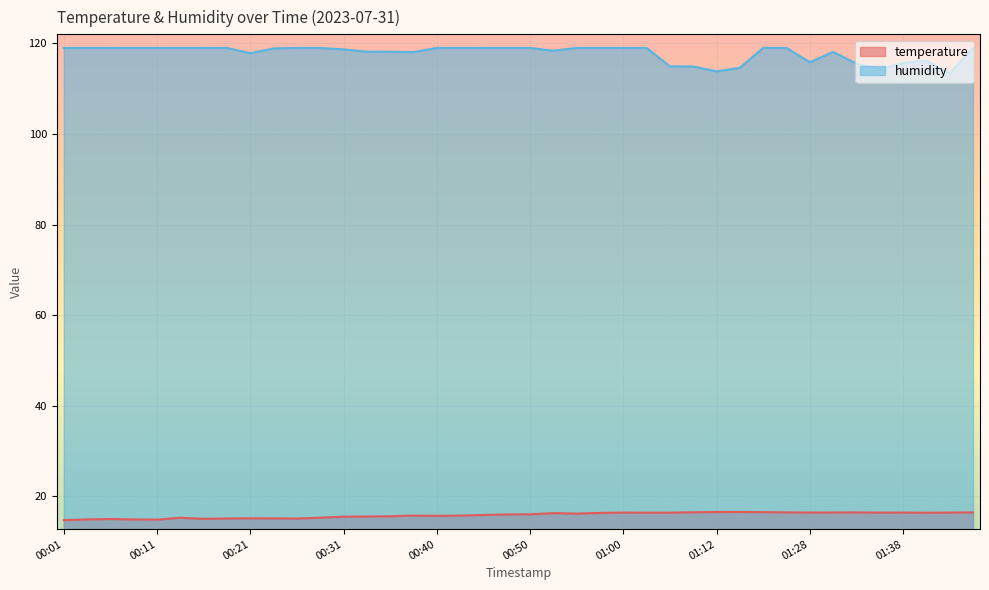

What is the lowest value of the temperature series?

14.8